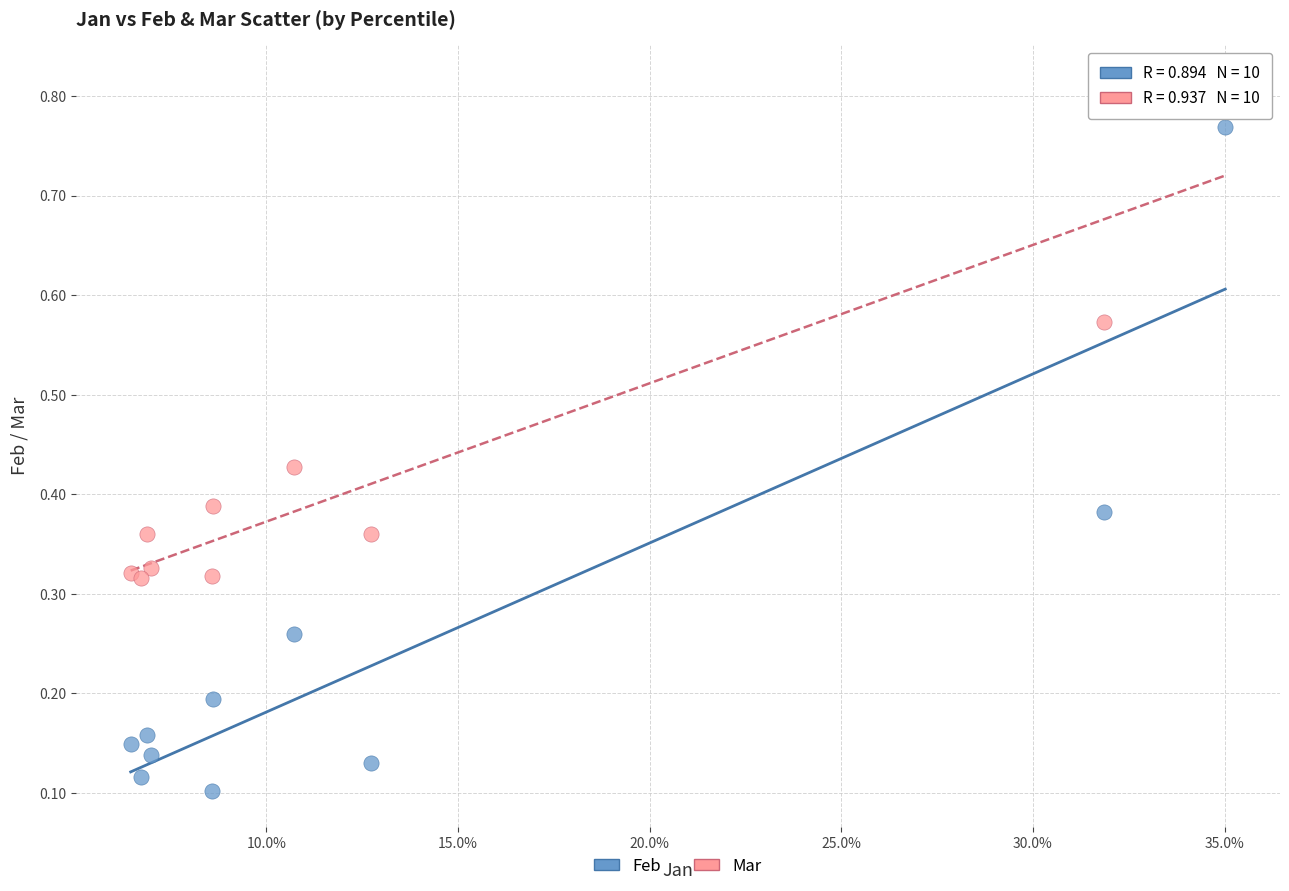

What are all the series names shown in the legend?

Feb, Mar